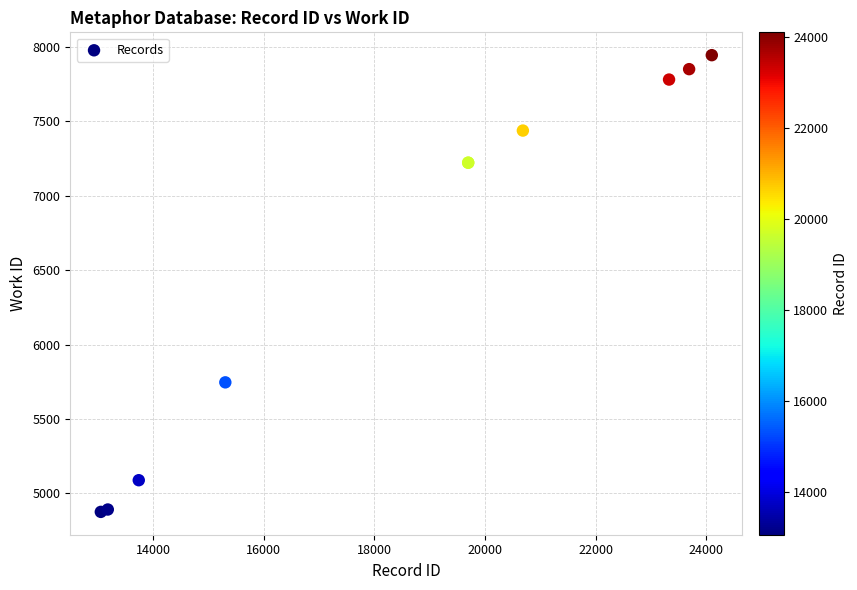

What Y value in the scatter plot is closest to 6410?

5746